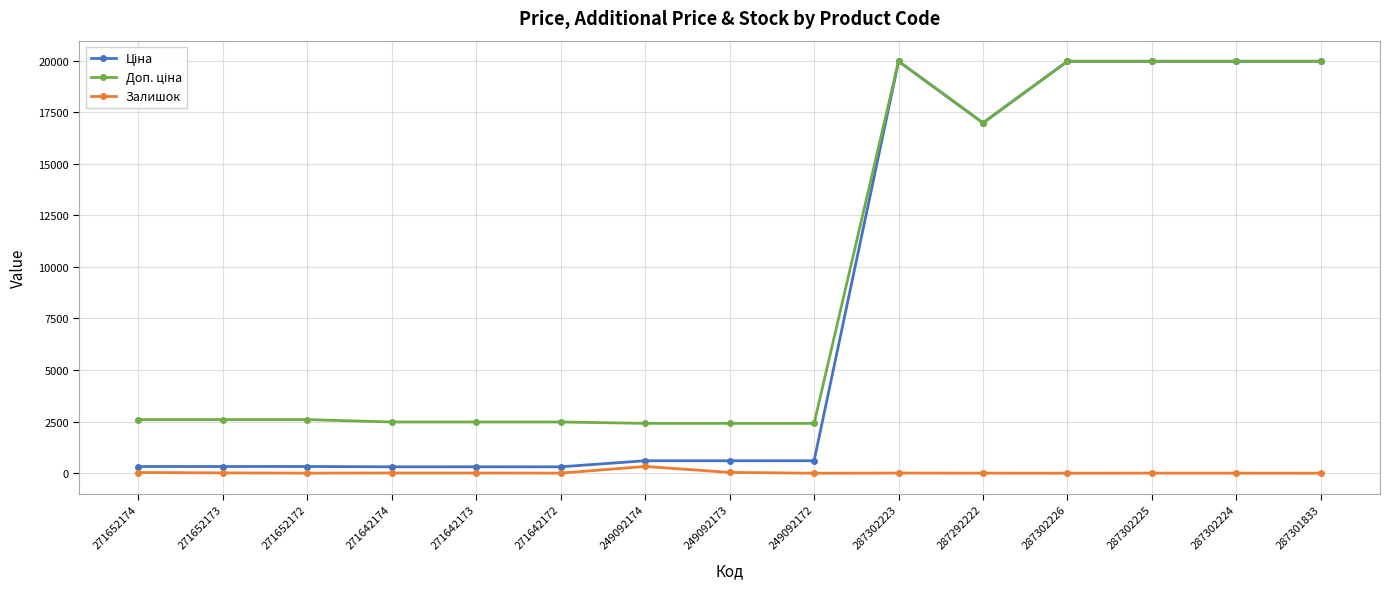

True or false: Залишок has more than 1 interior local peaks.

True